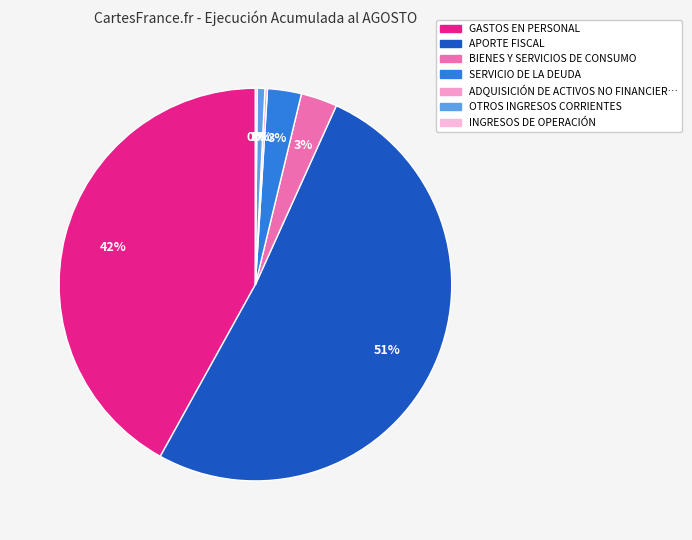

Rank the categories by value from lowest to highest.

INGRESOS DE OPERACIÓN, ADQUISICIÓN DE ACTIVOS NO FINANCIEROS, OTROS INGRESOS CORRIENTES, SERVICIO DE LA DEUDA, BIENES Y SERVICIOS DE CONSUMO, GASTOS EN PERSONAL, APORTE FISCAL